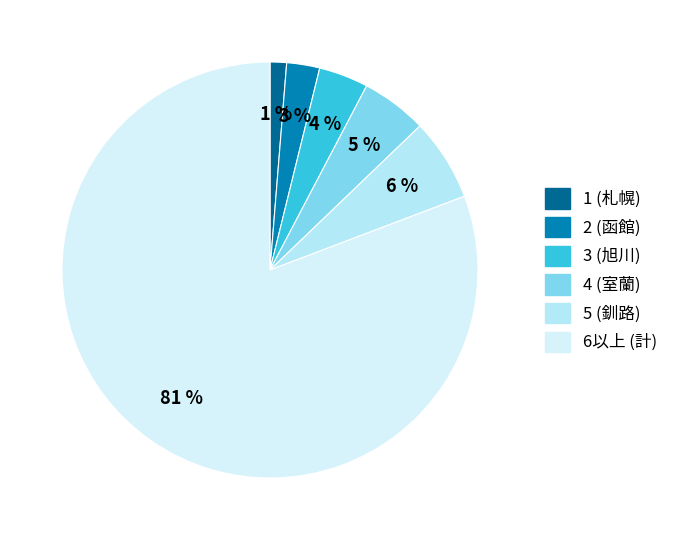

Count the number of slices in the pie.

6